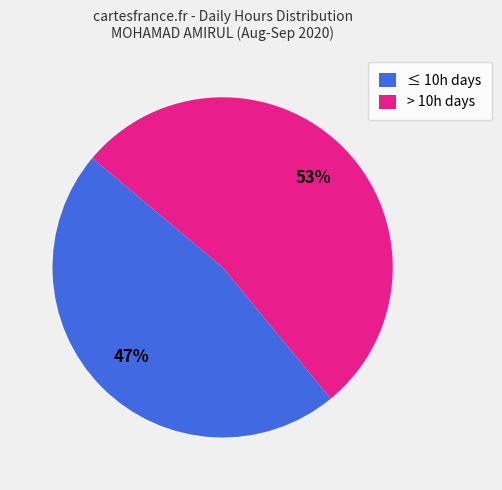

True or false: ≤ 10h days accounts for 42% of the total.

False